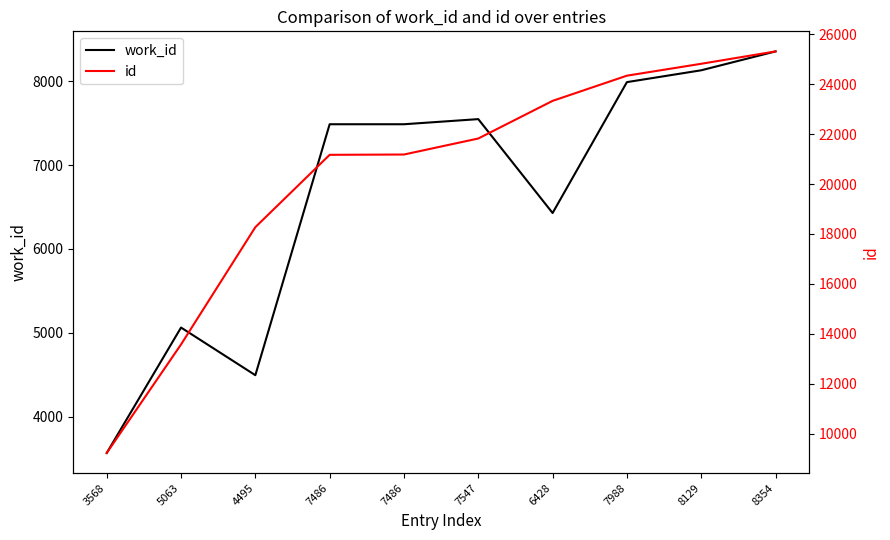

What are all the series names shown in the legend?

work_id, id